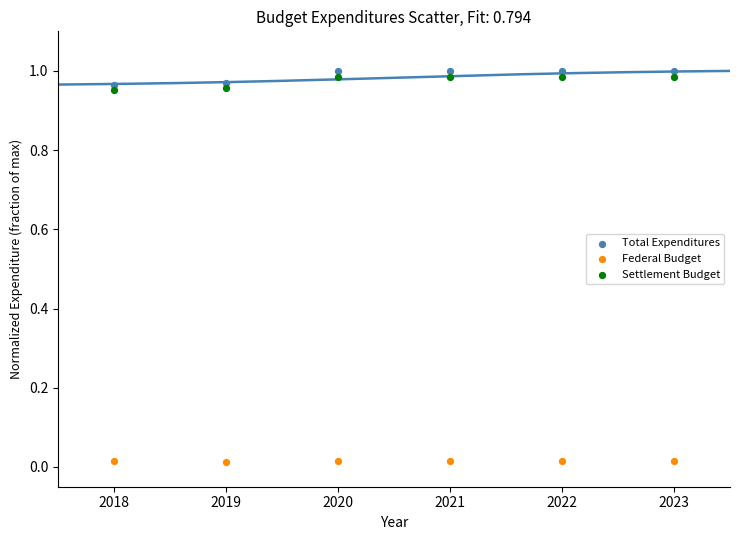

Across all data points, what is the range of X values (max minus min)?

5.0